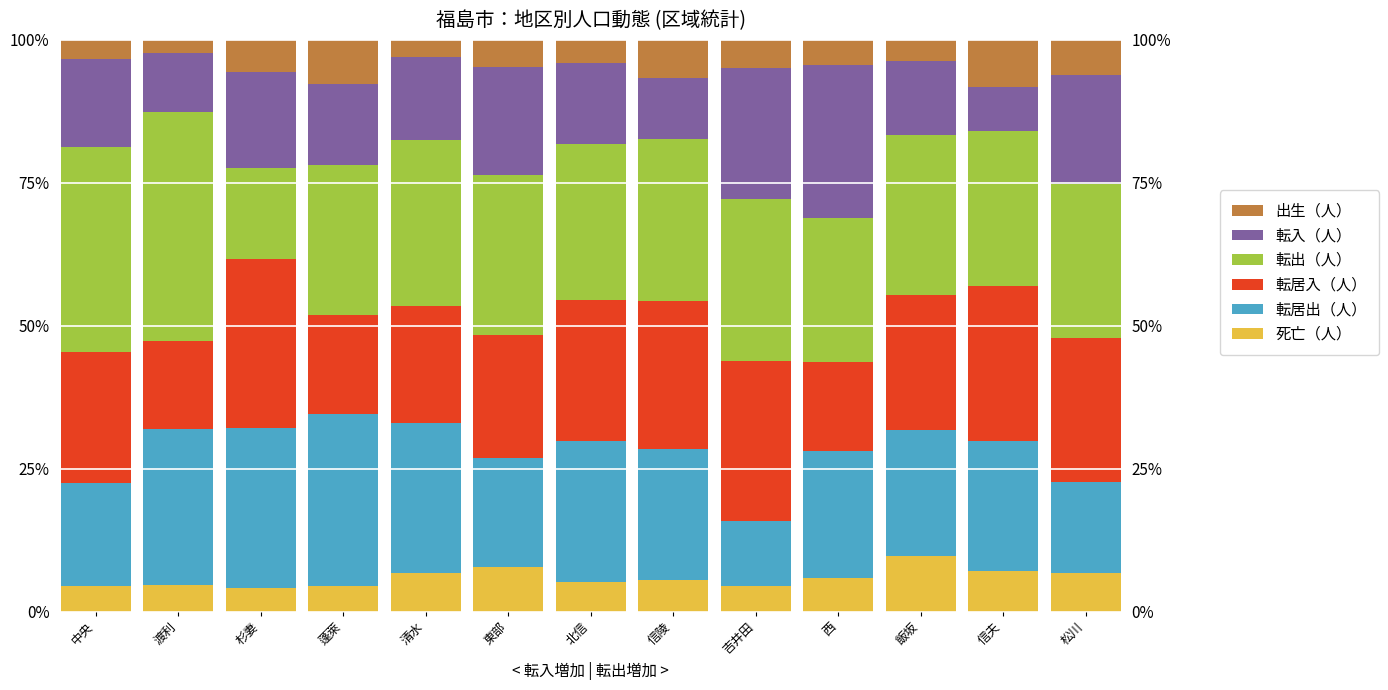

What is the sum of all 転出（人） values?

366.2